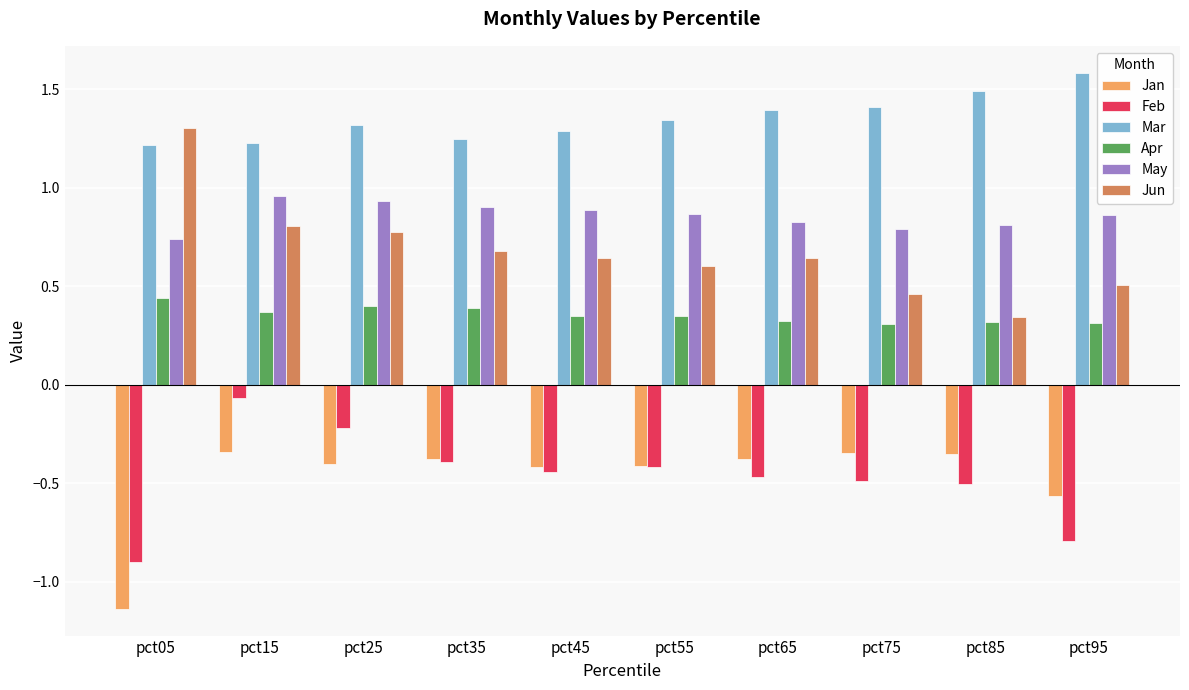

Are the bars grouped side by side (vs. stacked)?

Yes